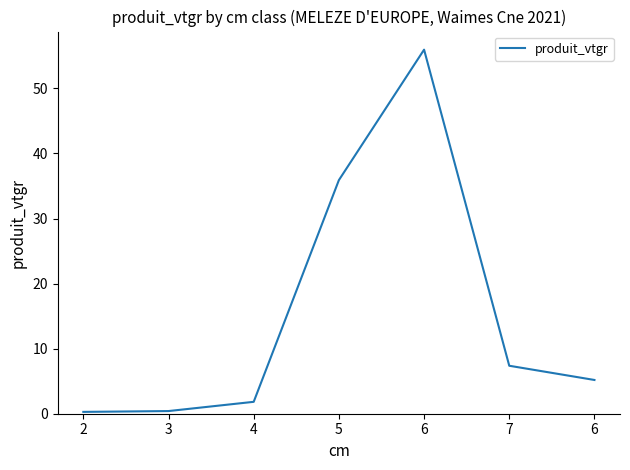

What is the average value?

15.3